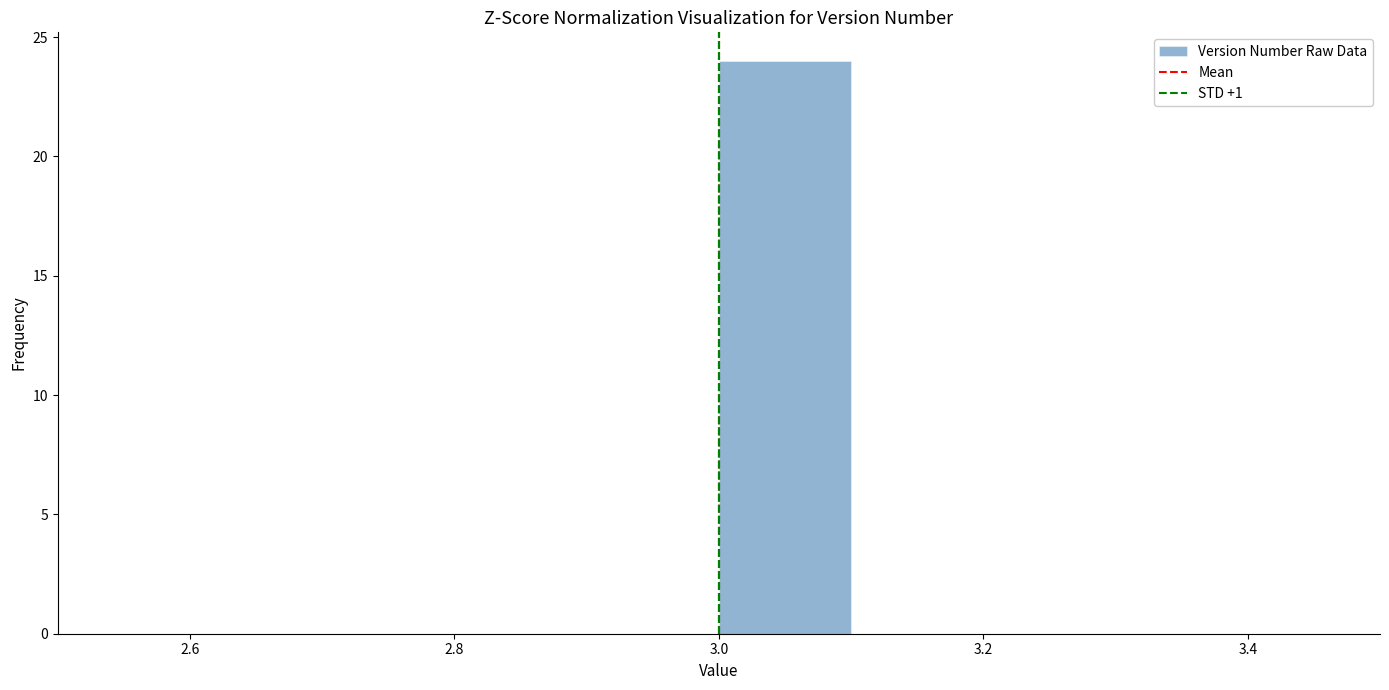

Which range on the x-axis has the tallest bar?

3.0 to 3.1